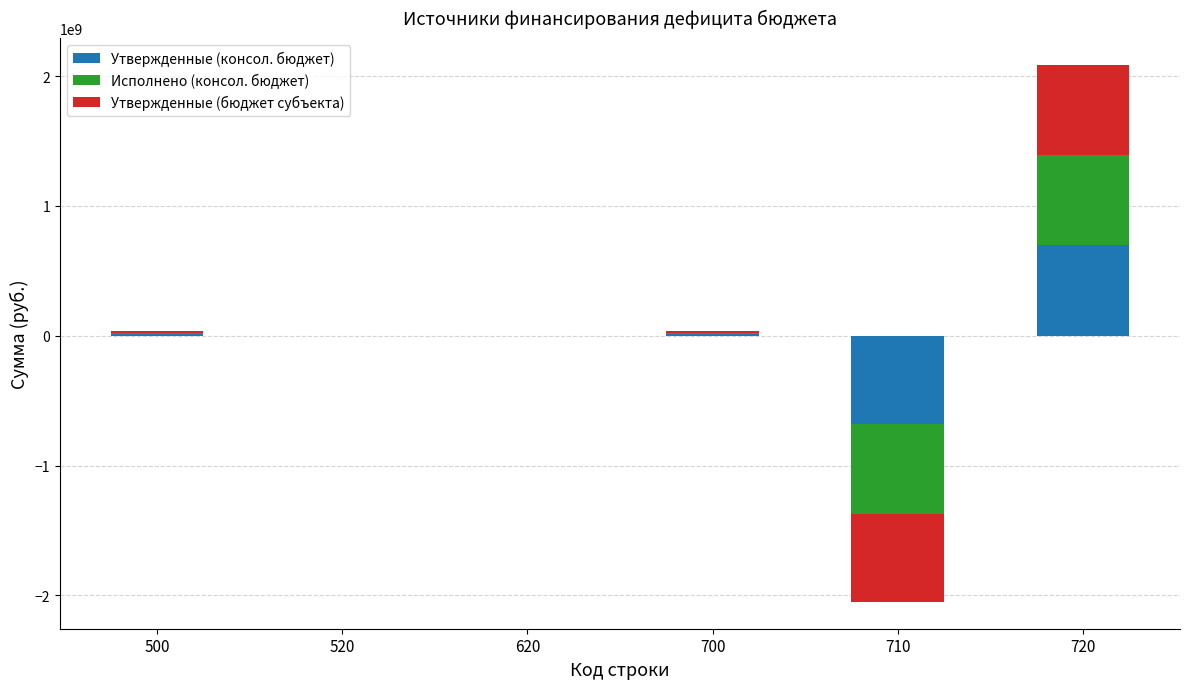

How many values in the Утвержденные (бюджет субъекта) series are below 16917653?

3